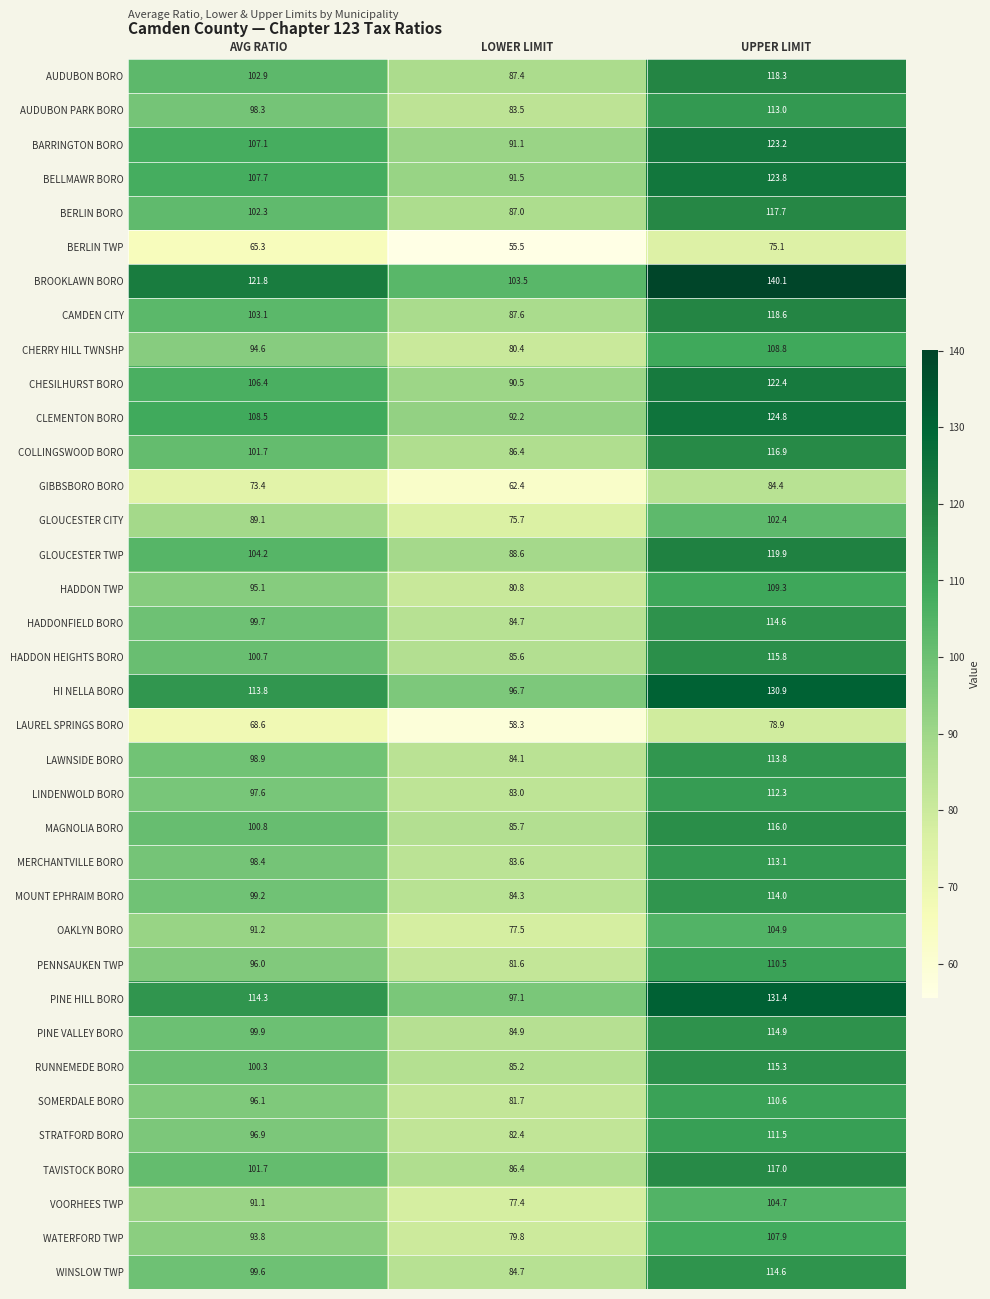

Is it true that GLOUCESTER TWP equals 119.9 at UPPER LIMIT?

True